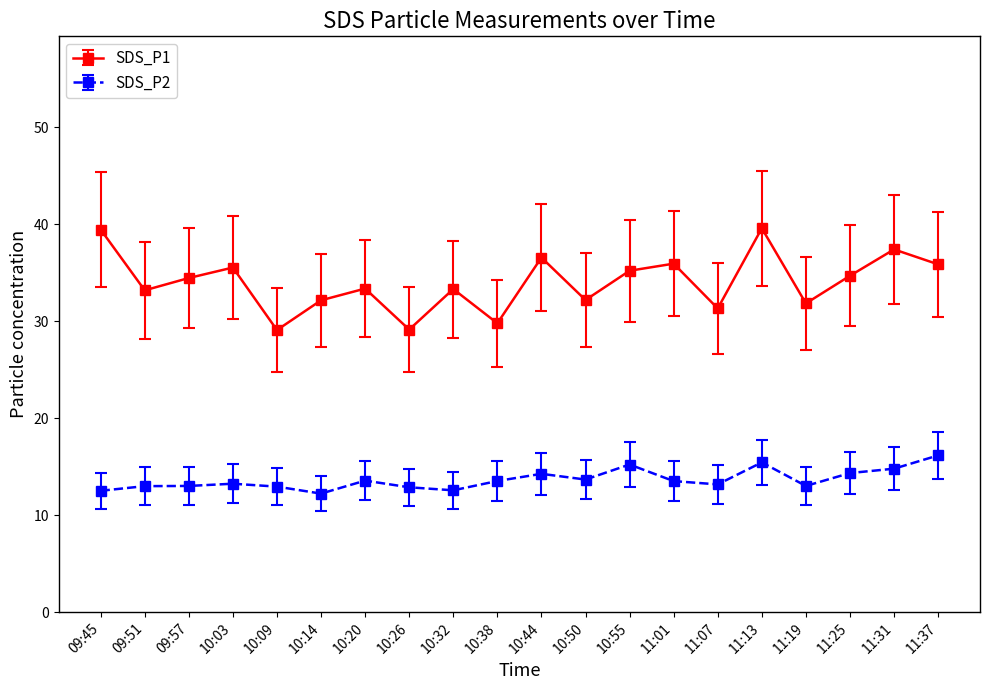

Which category has the highest value in the SDS_P2 series?

11:37